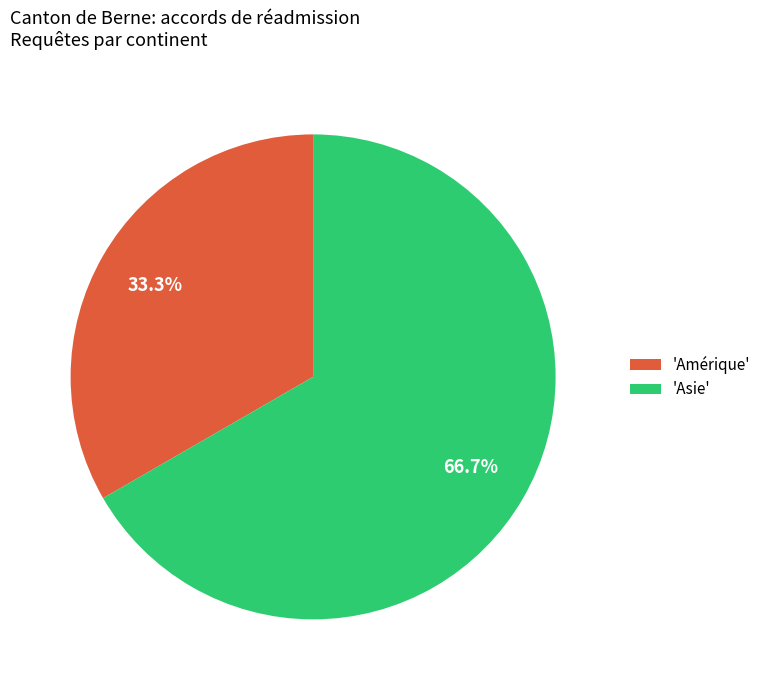

Count the number of slices in the pie.

2